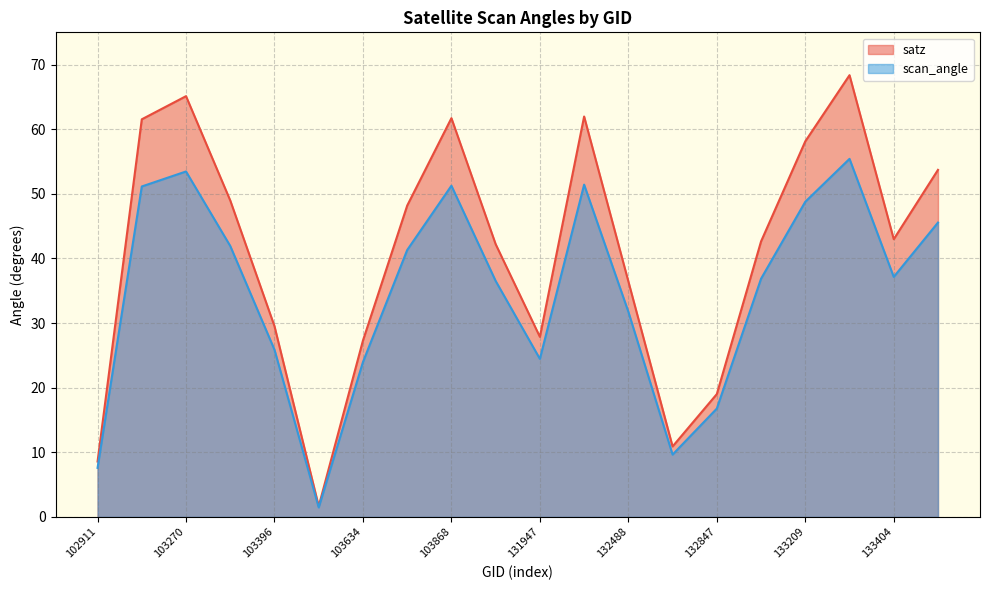

What is the approximate value of scan_angle at 132669?

9.6